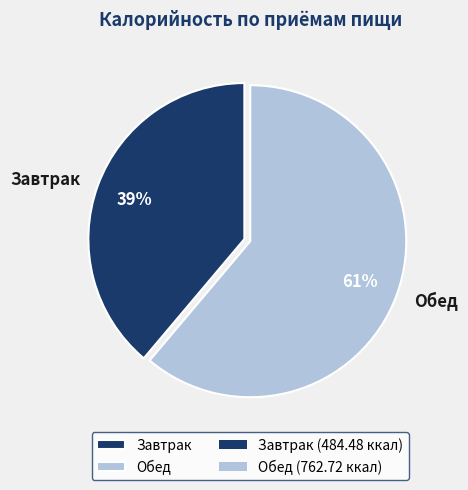

What is the majority slice?

Обед